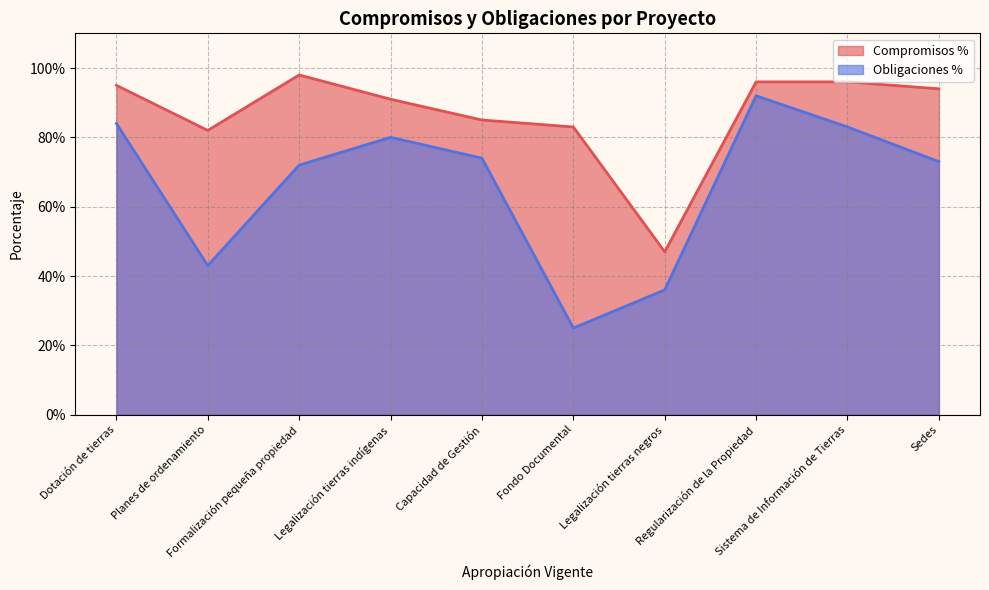

What position from the right is Planes de ordenamiento?

9